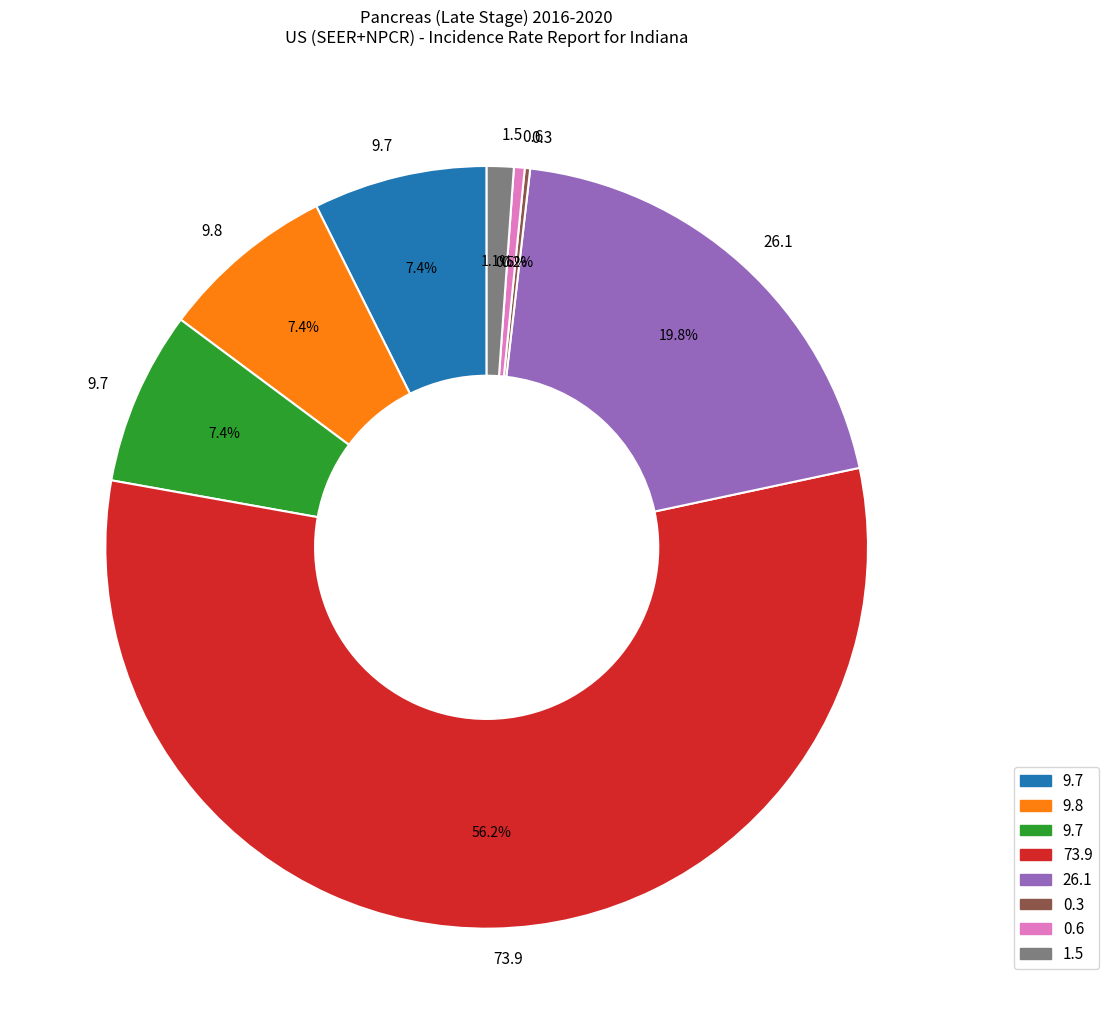

Does any single category account for the majority?

Yes